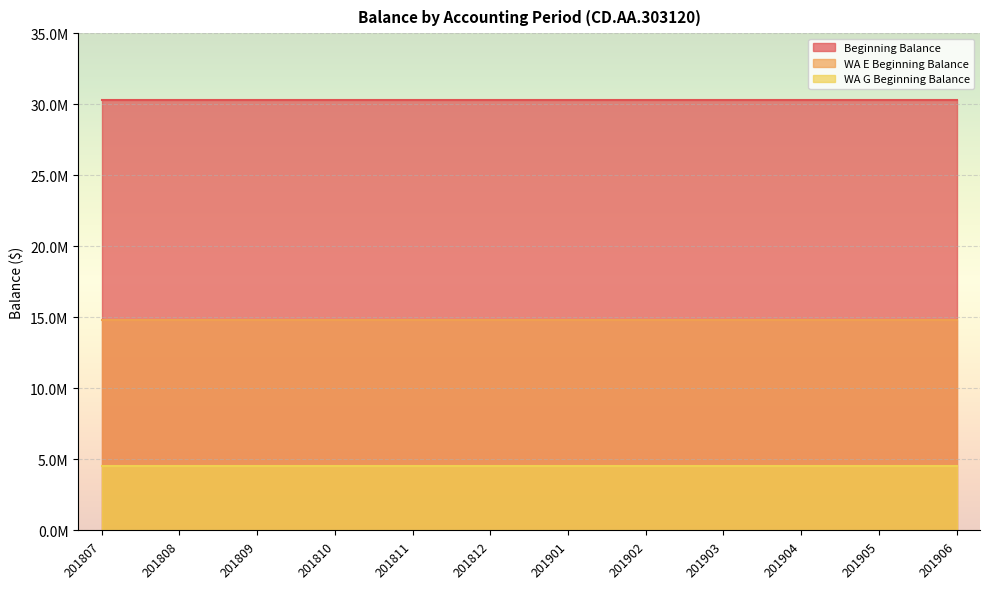

At how many categories does at least one series exceed 21507950?

12